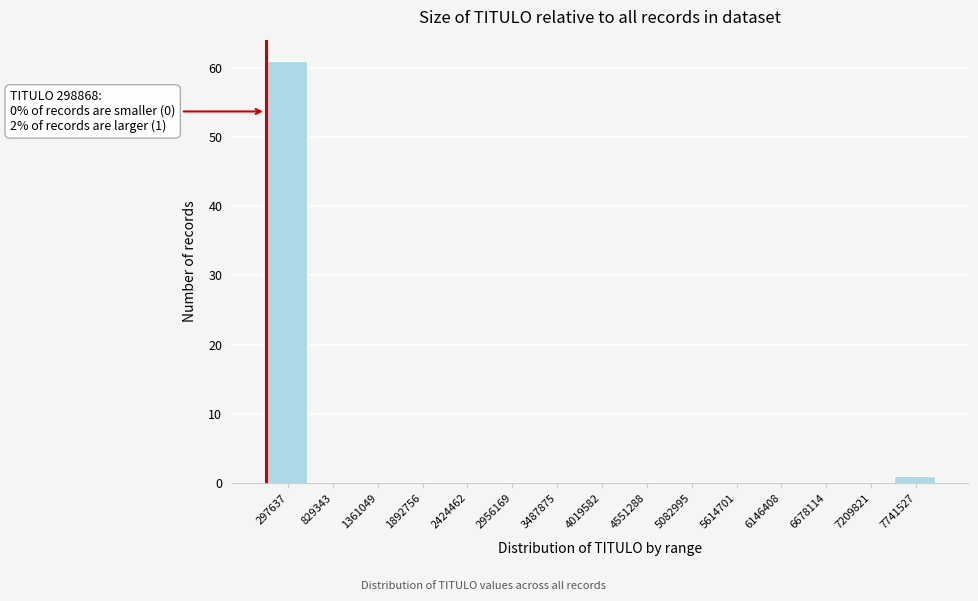

Reading right to left, transcribe all the data shown in this chart.

7741527=1	7209821=0	6678114=0	6146408=0	5614701=0	5082995=0	4551288=0	4019582=0	3487875=0	2956169=0	2424462=0	1892756=0	1361049=0	829343=0	297637=61